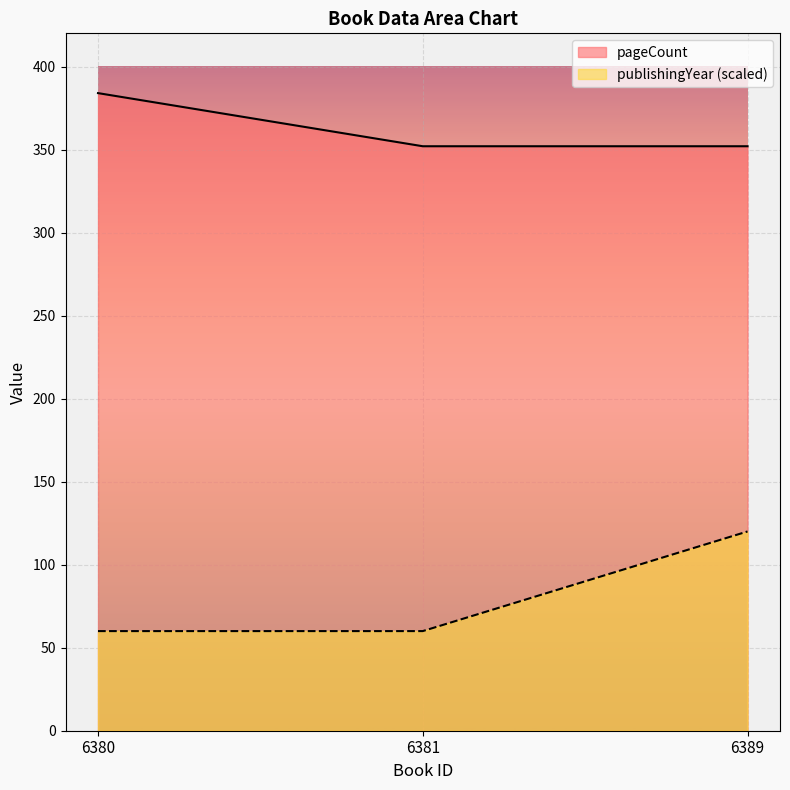

Between 6380 and 6389, which is larger?

6380